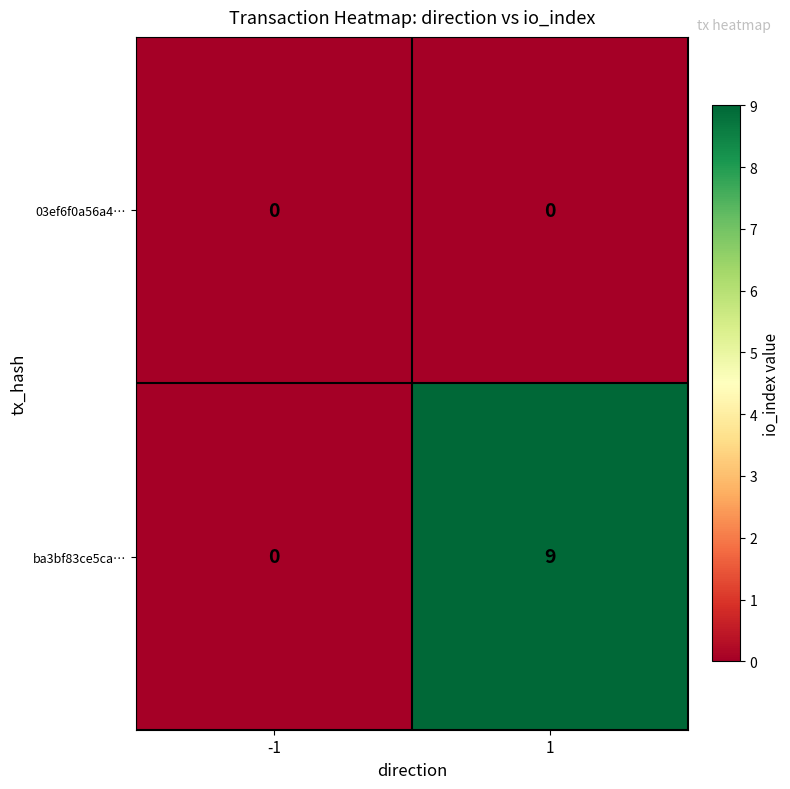

Reading left to right, extract all data points from this chart.

03ef6f0a56a4…: 0	0
ba3bf83ce5ca…: 0	9